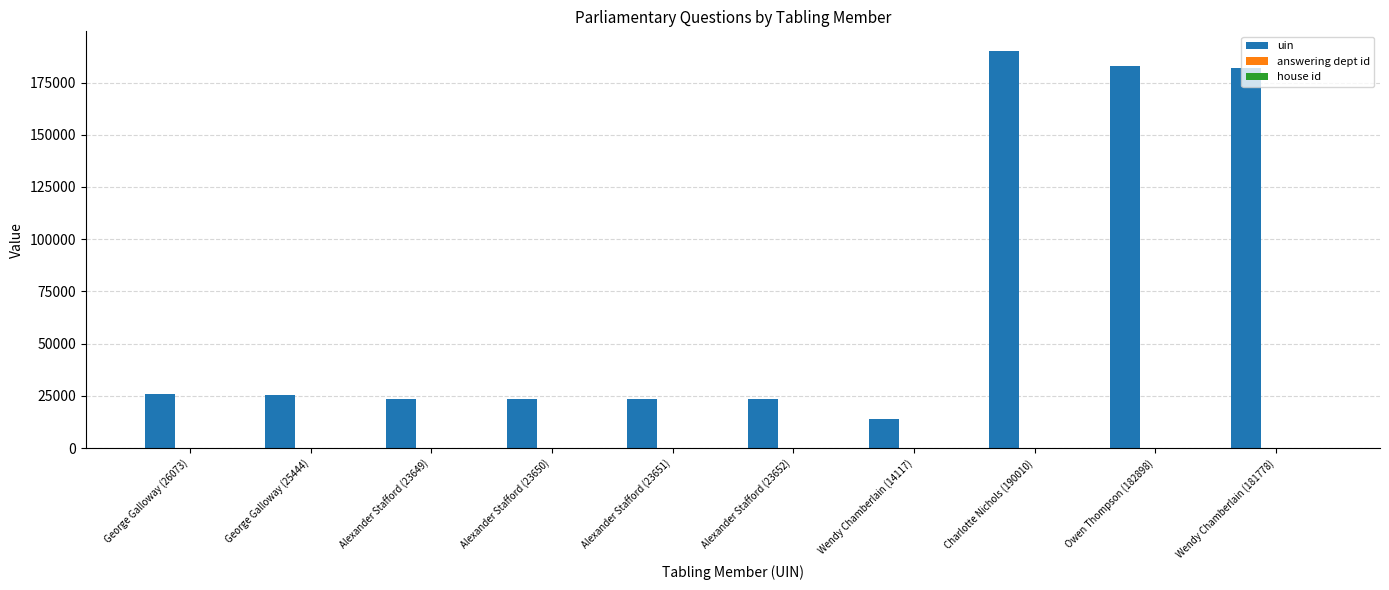

Count the number of data series in this chart.

3